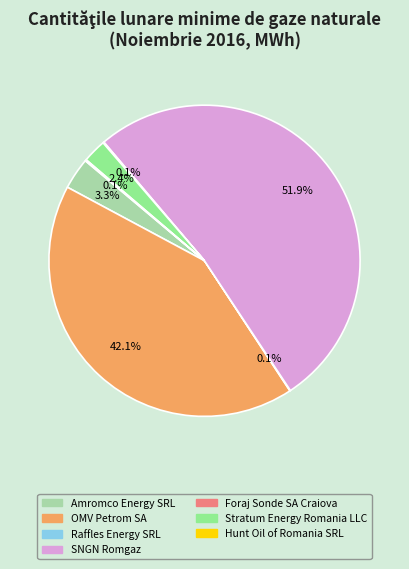

To the nearest percent, what is the combined percentage of Amromco Energy SRL and OMV Petrom SA?

45%